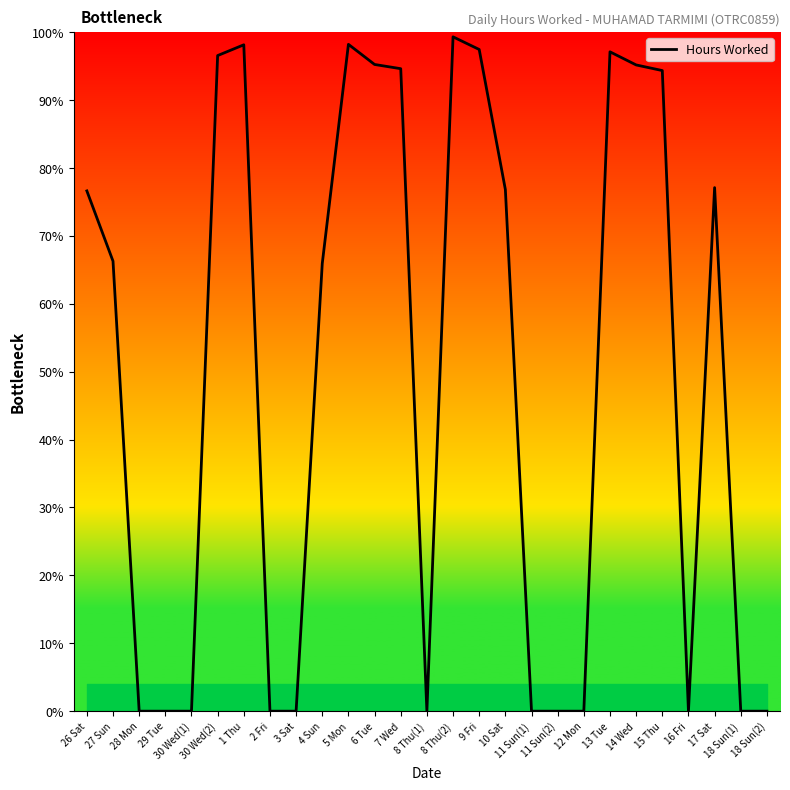

True or false: there are more than 2 points higher than both neighbors.

True